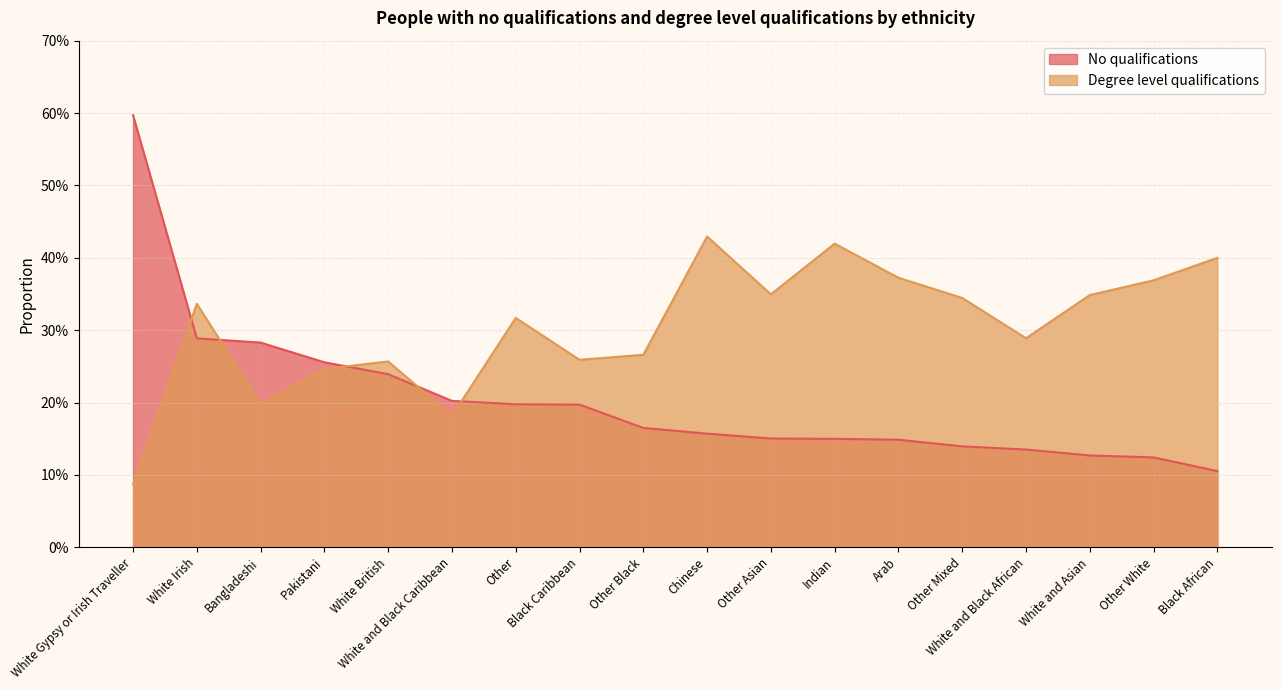

What is the highest value of the No qualifications series?

0.6